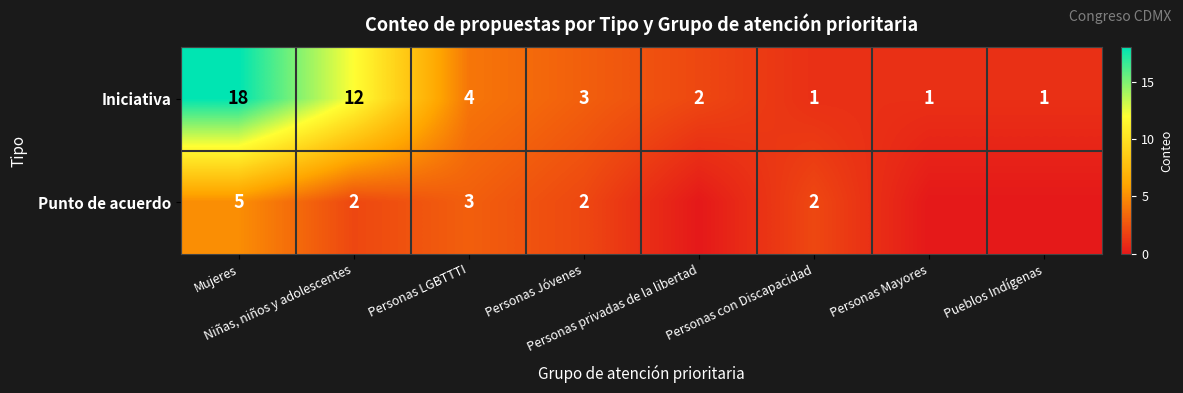

How many categories are shown in the chart?

8